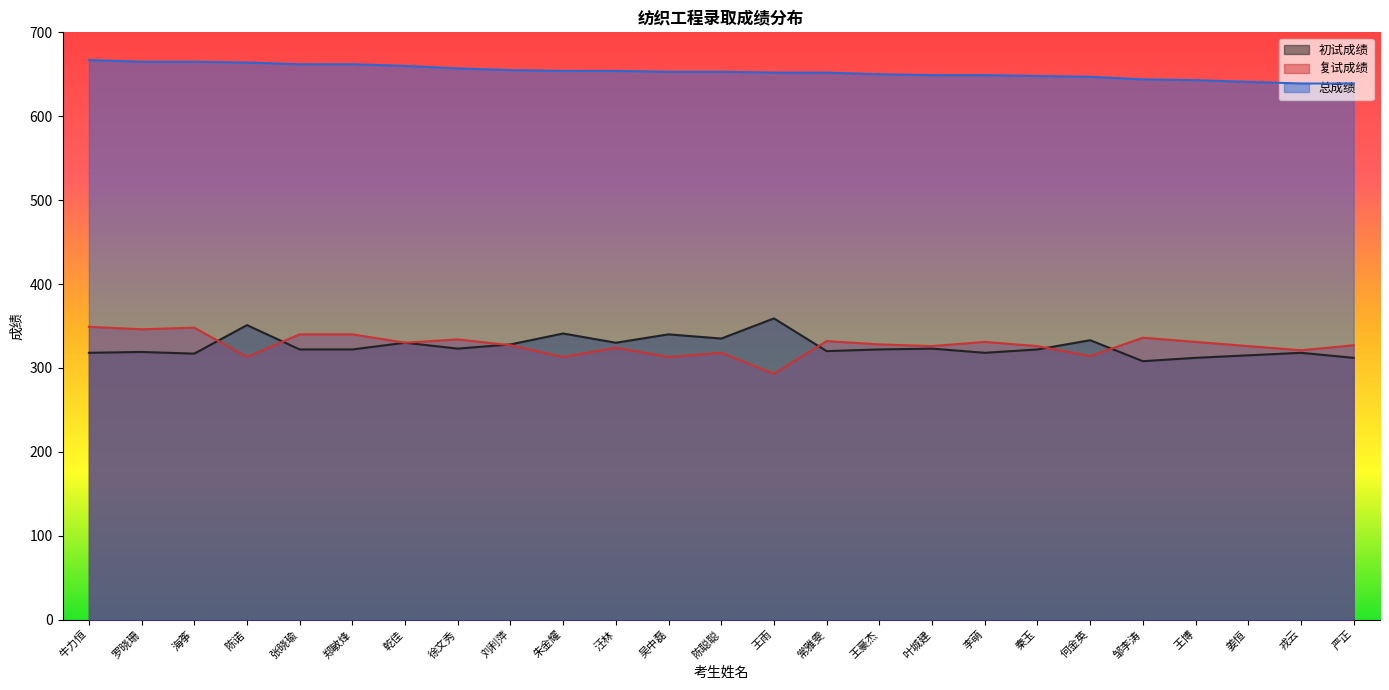

What is the spread (max minus min) of values at 常雅雯?

332